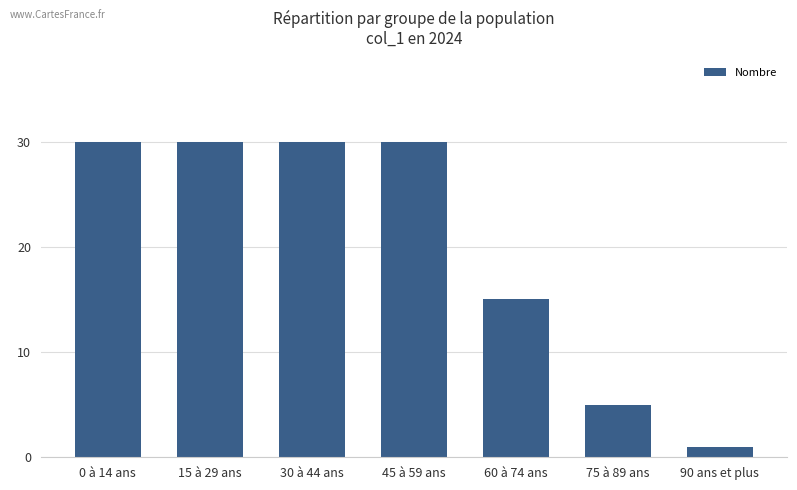

Is it true that the value at 0 à 14 ans is 6?

False